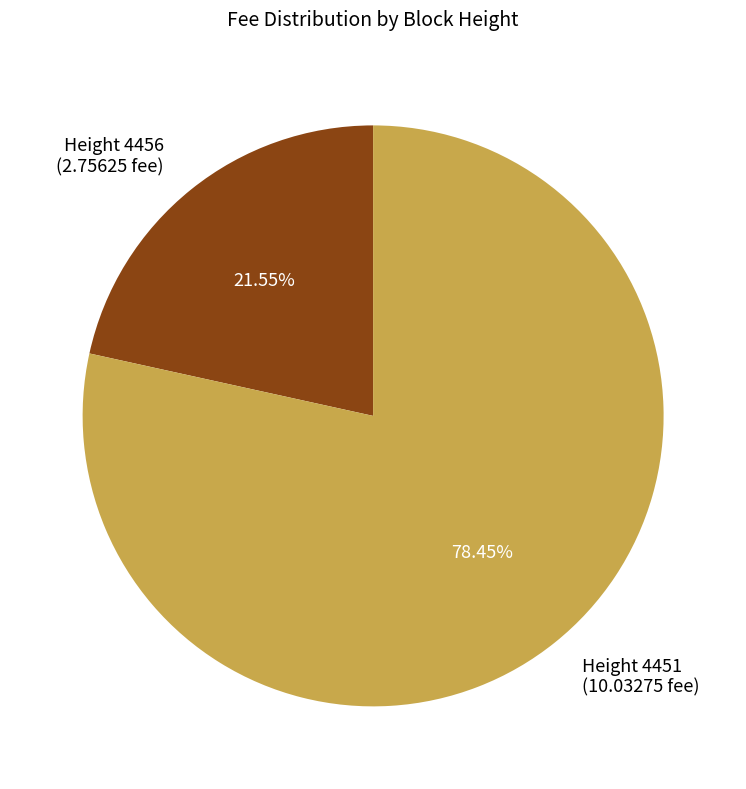

Is Height 4456 the majority of the pie?

No